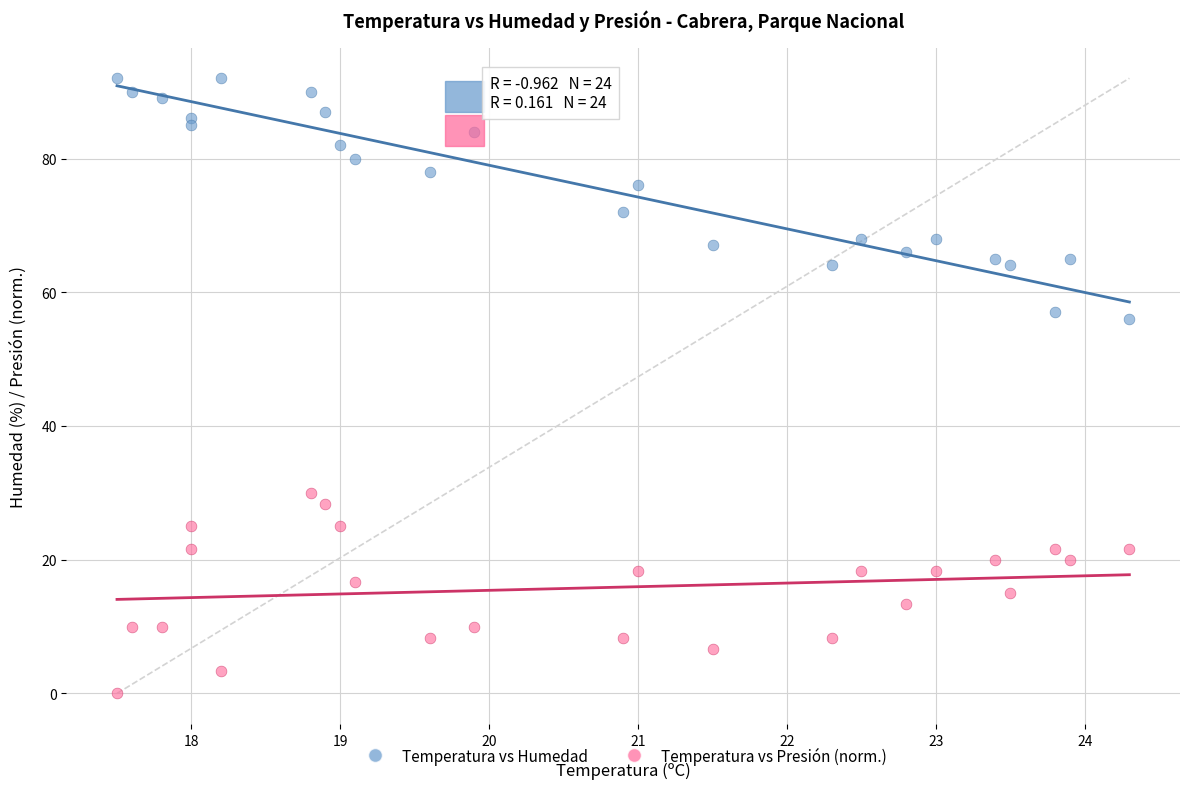

Which series contains the highest Y value?

Temperatura vs Humedad